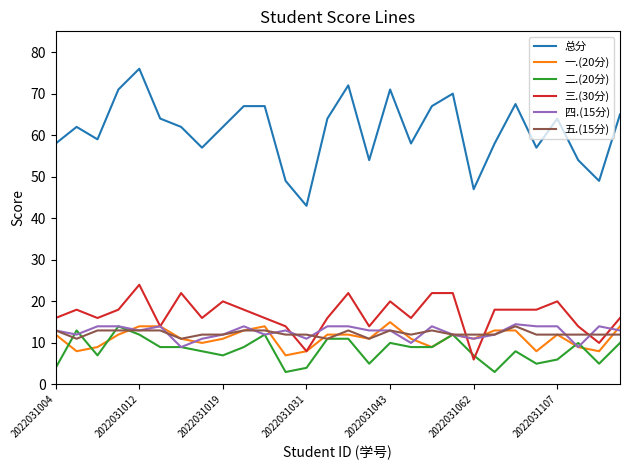

Which series has the largest total across all categories?

总分